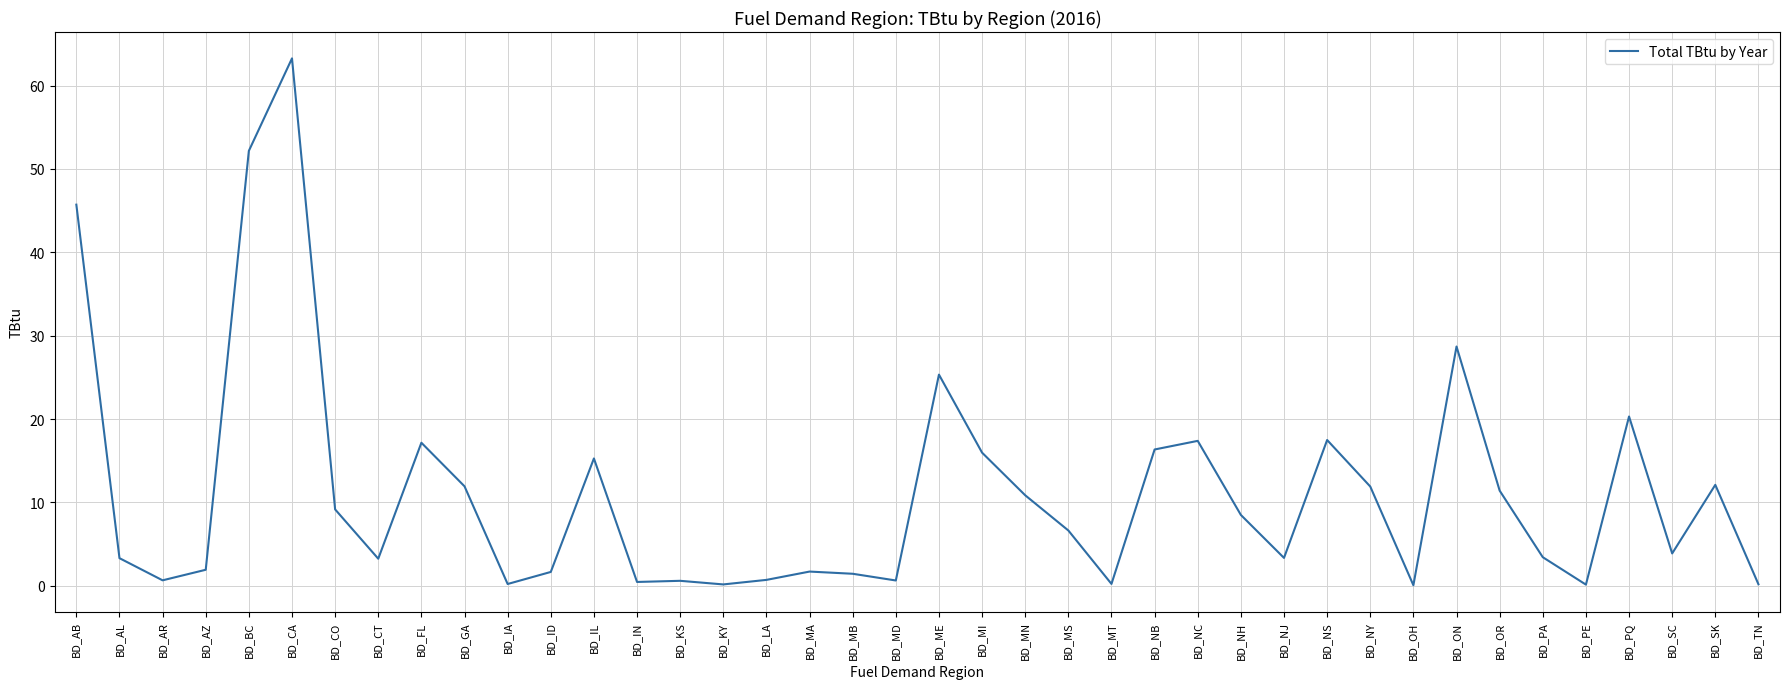

Which has a higher value, BD_NY or BD_MT?

BD_NY